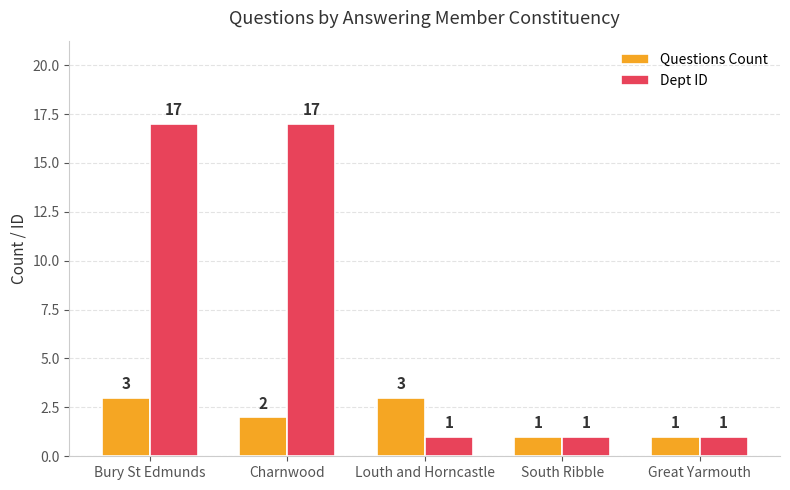

Is the value of Dept ID at South Ribble greater than the value of Questions Count at Bury St Edmunds?

No